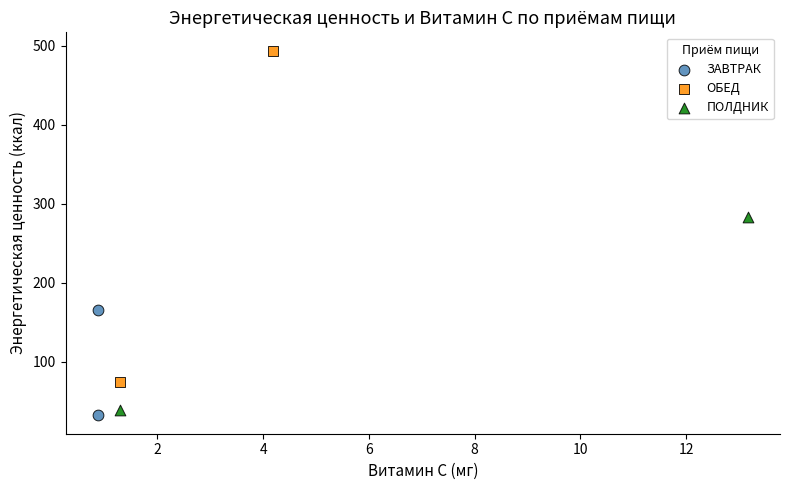

What are all the series names shown in the legend?

ЗАВТРАК, ОБЕД, ПОЛДНИК